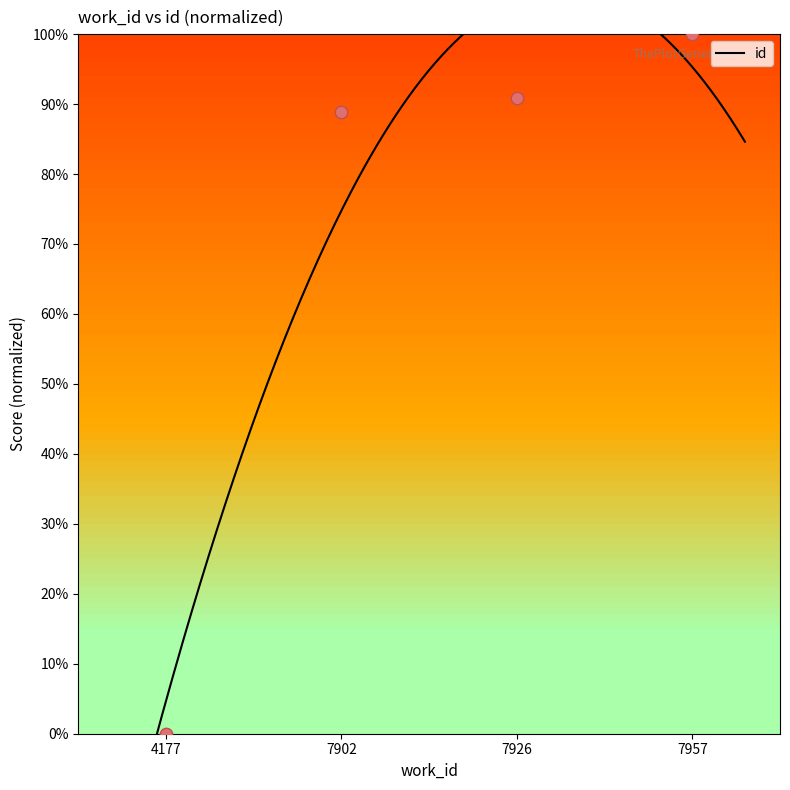

What is the change in value from 7902 to 7957?

+11.1